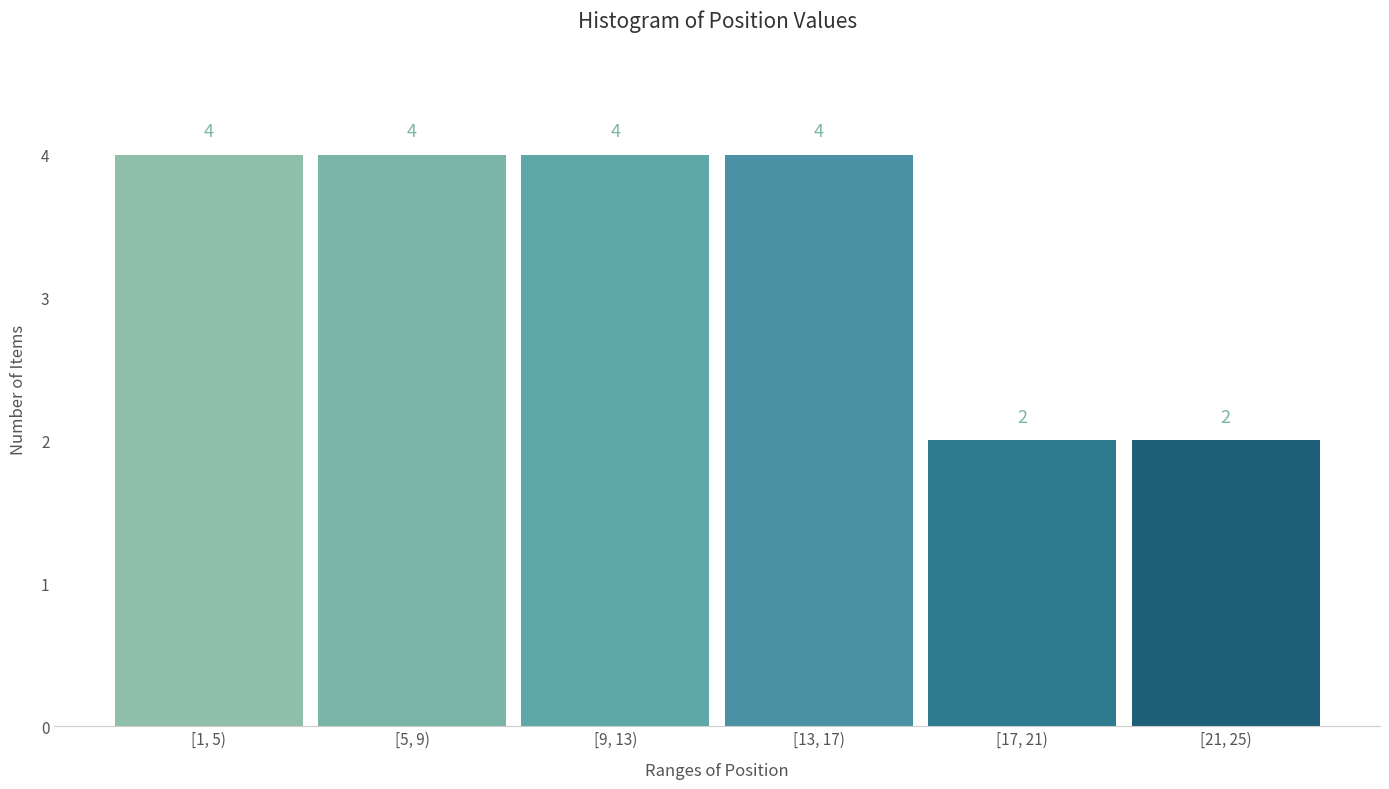

Reading right to left, extract all data points from this chart.

[21, 25)=2	[17, 21)=2	[13, 17)=4	[9, 13)=4	[5, 9)=4	[1, 5)=4